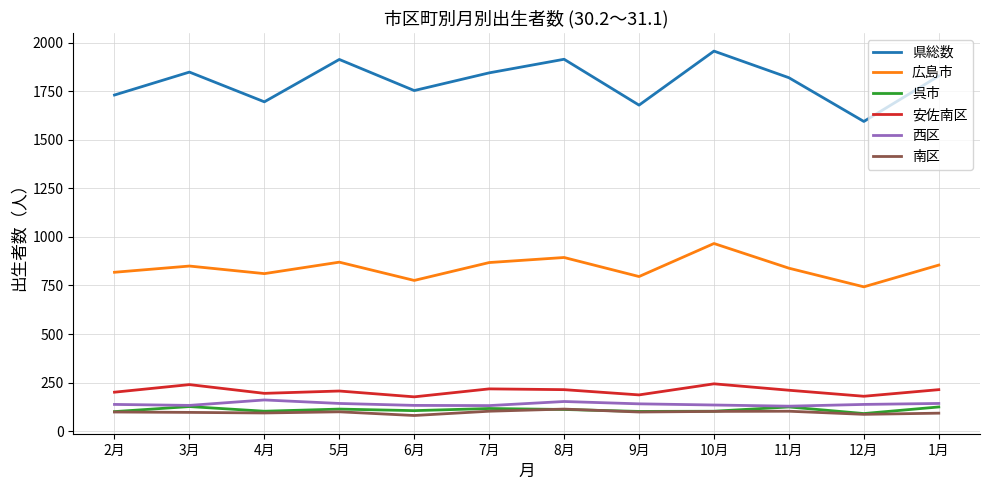

What is the minimum value for 県総数?

1594